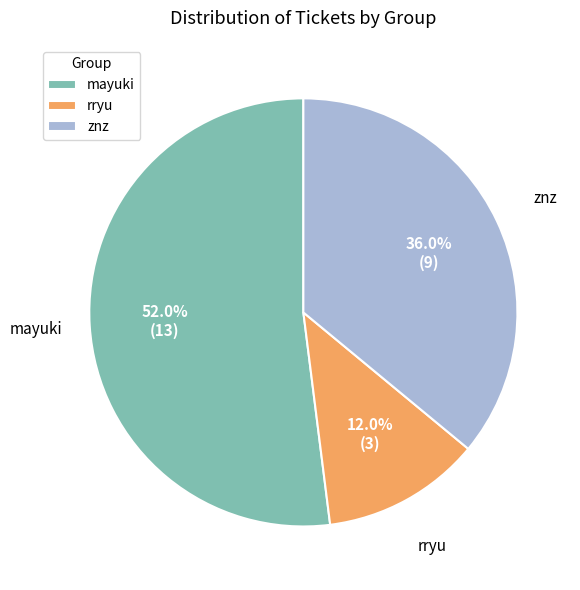

What is the largest slice in the pie chart?

mayuki